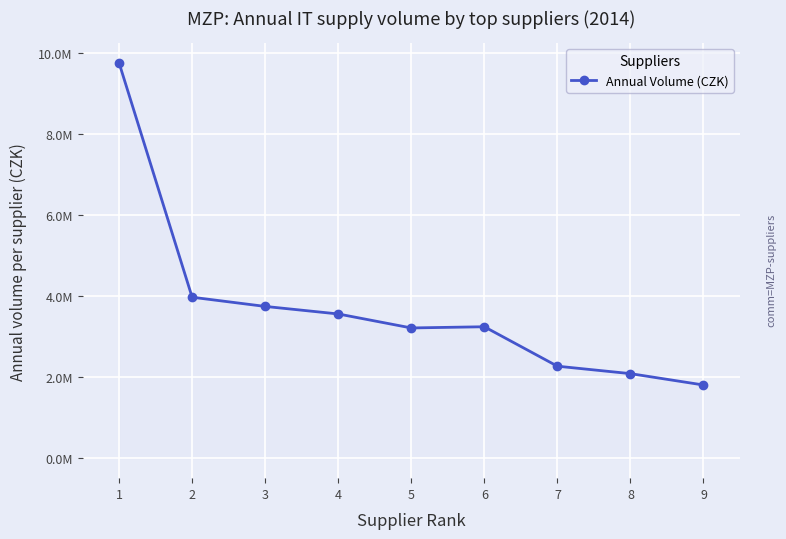

Does the chart have visible grid lines?

Yes